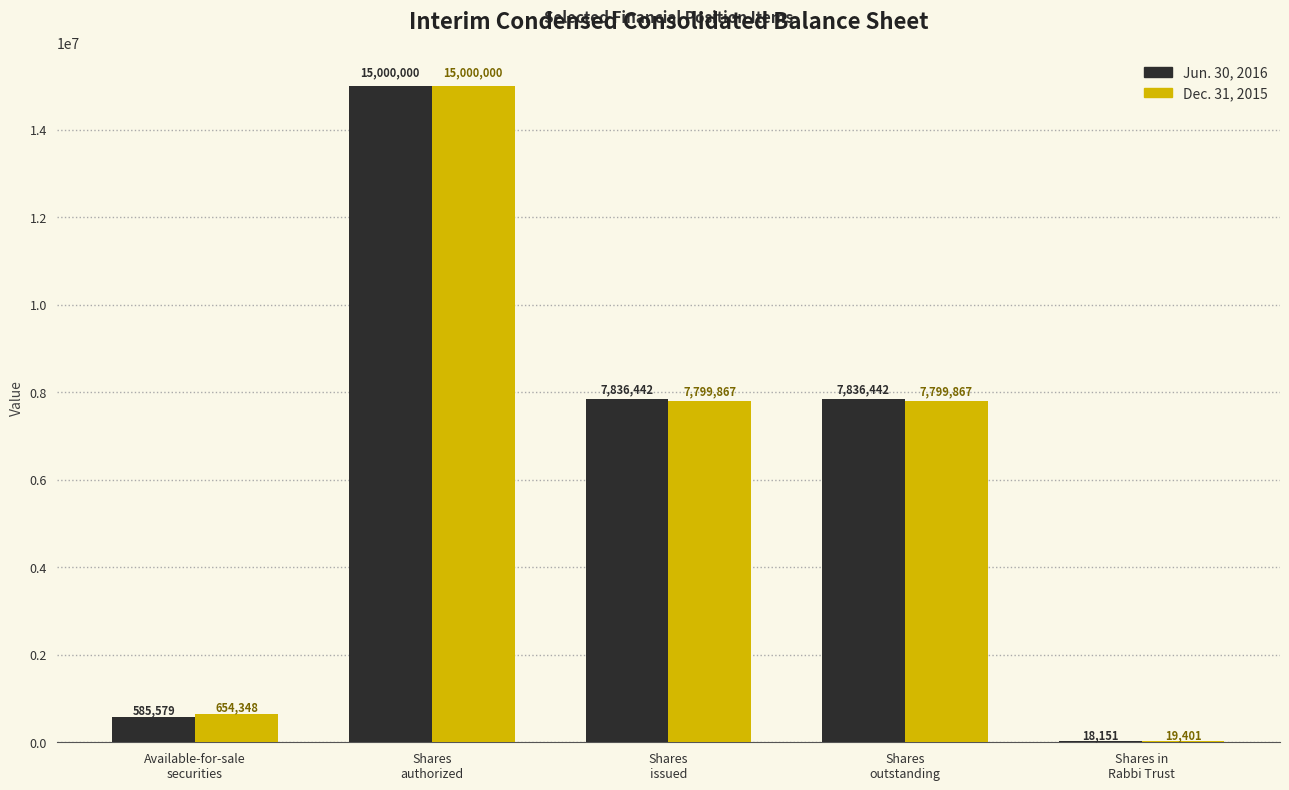

Reading right to left, list all the values displayed in this chart.

Jun. 30, 2016: 18151	7836442	7836442	15000000	585579
Dec. 31, 2015: 19401	7799867	7799867	15000000	654348